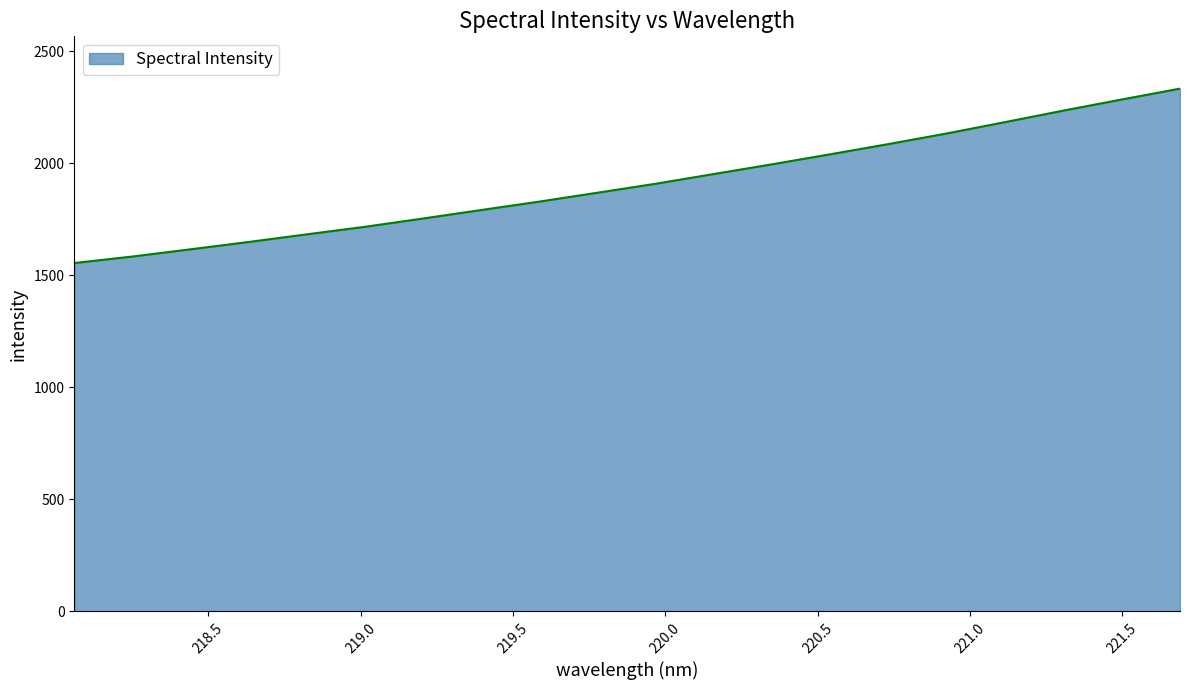

What is the maximum value shown in the chart?

2334.3